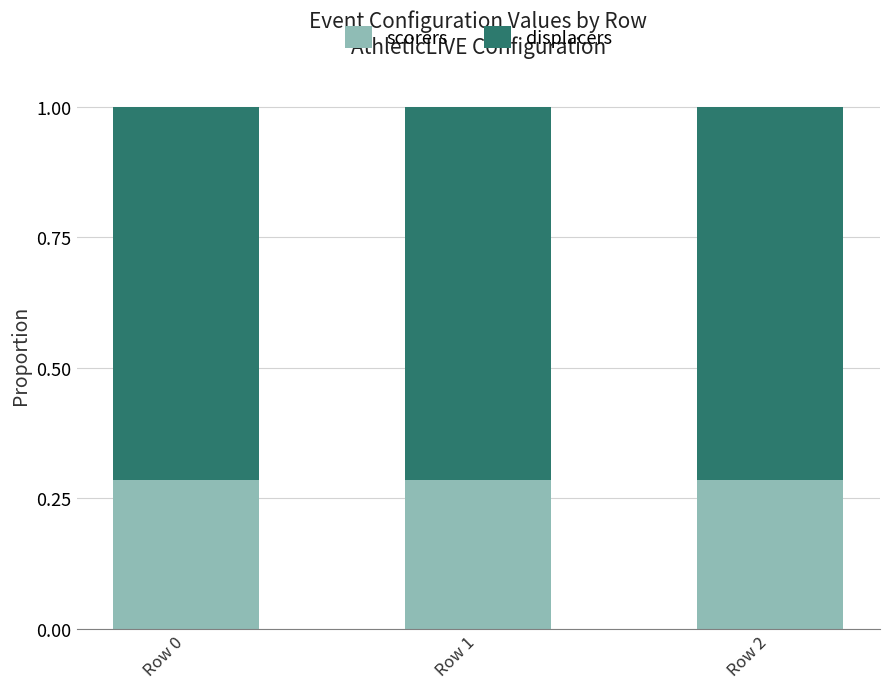

What is the total value across all series at Row 0?

1.0